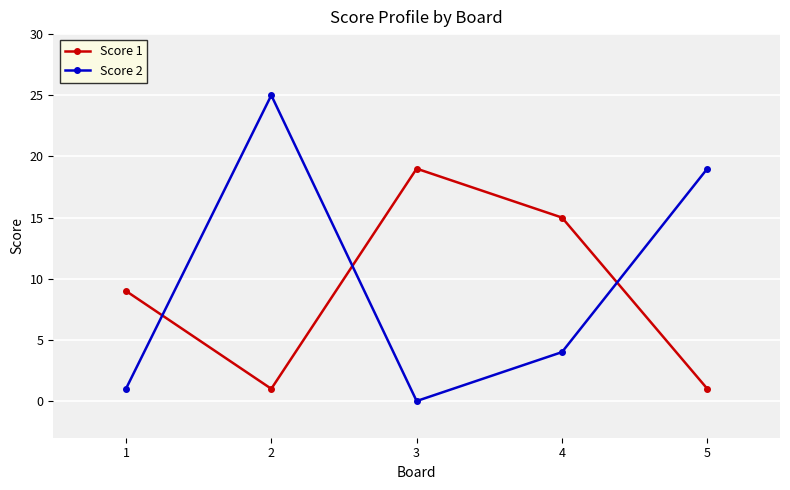

What is the sum of the Score 2 values at 1 and 5?

20